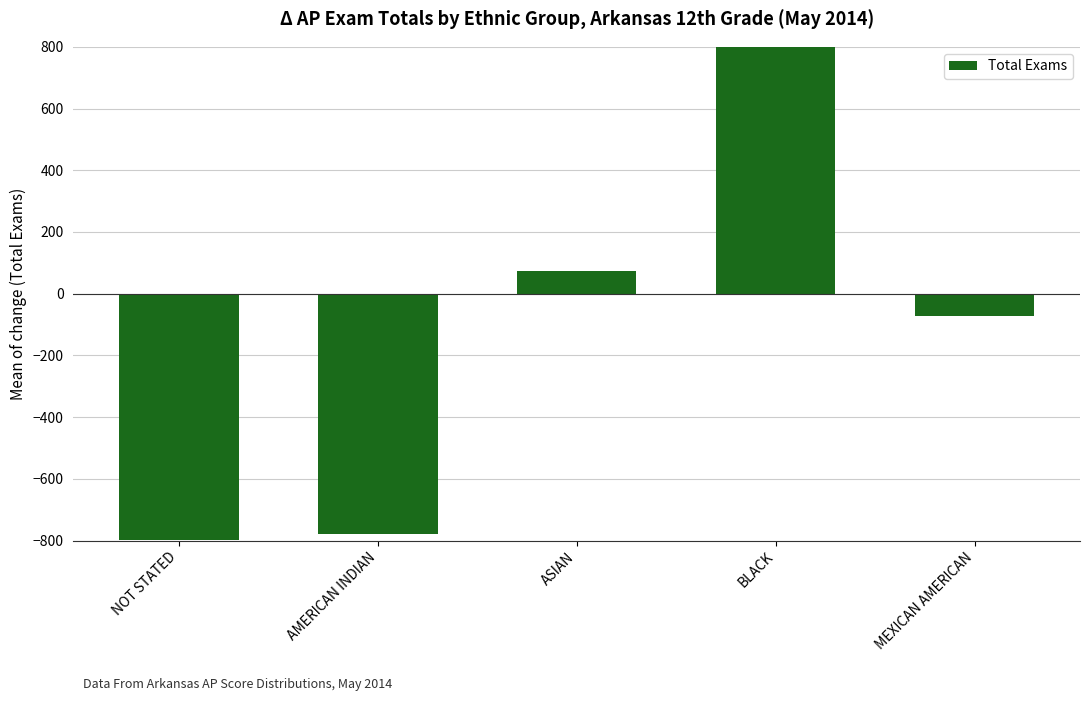

What is the difference between the maximum and second lowest values?

2358.0